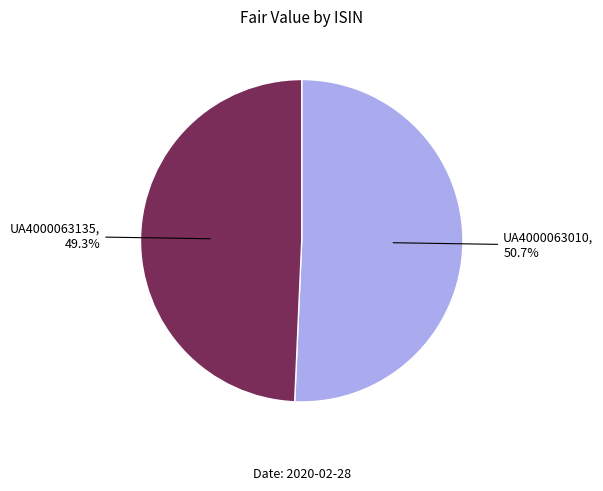

Is it true that UA4000063135 is 38% of the pie?

False